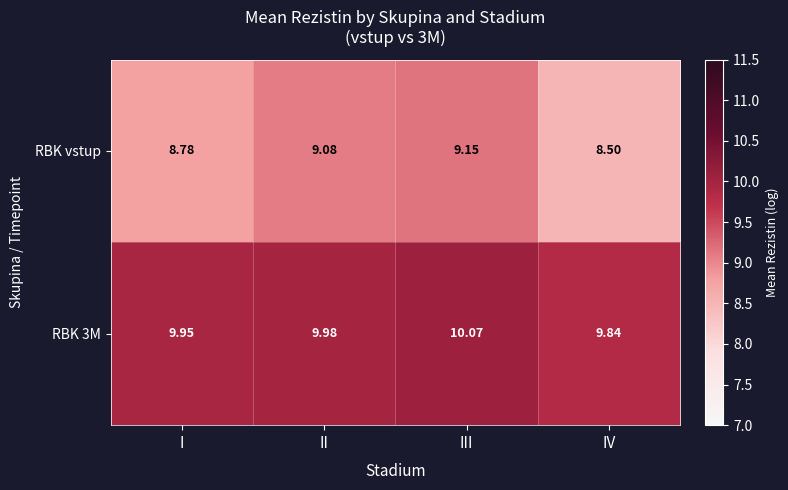

How many distinct data groups are displayed?

2